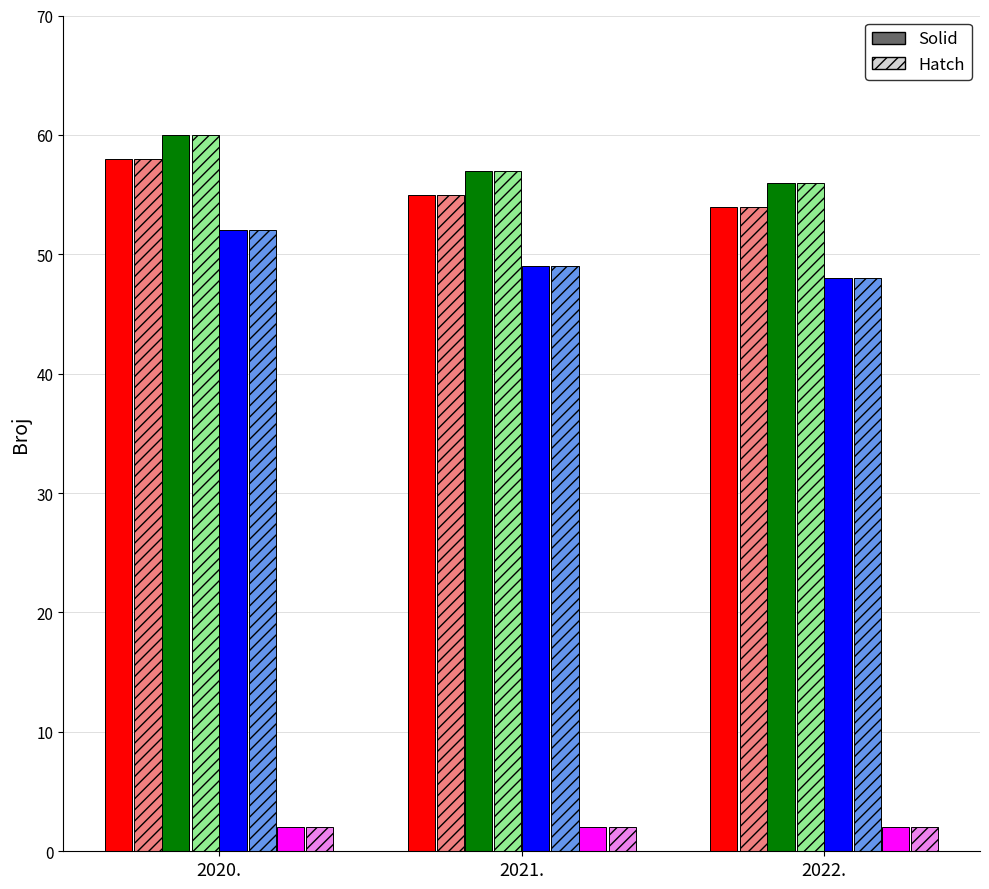

Reading right to left, what are all the values shown in this chart?

Broj sudaca: 54	55	58
Ukupan broj rjesavatelja: 56	57	60
Ukupan broj rjesavatelja - stvarna prisutnost: 48	49	52
Broj sudskih savjetnika: 2	2	2